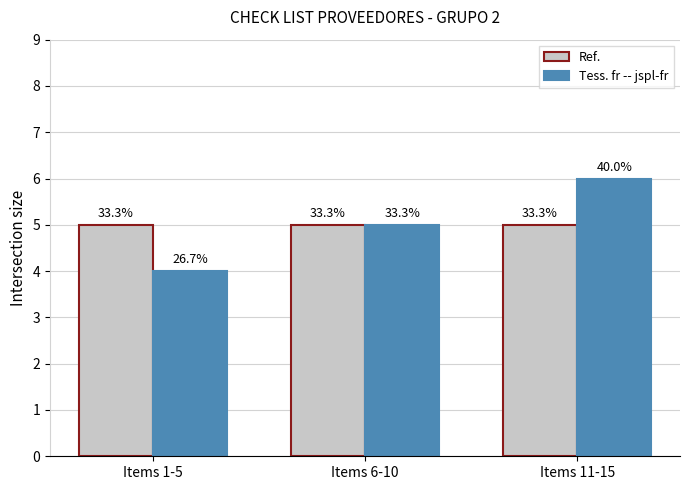

What are all the series names shown in the legend?

Ref., Tess. fr -- jspl-fr